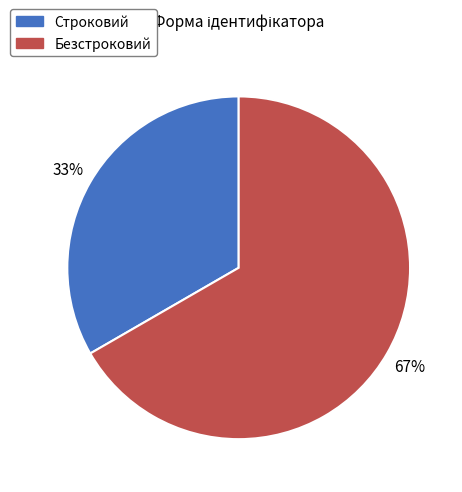

Count the number of slices in the pie.

2